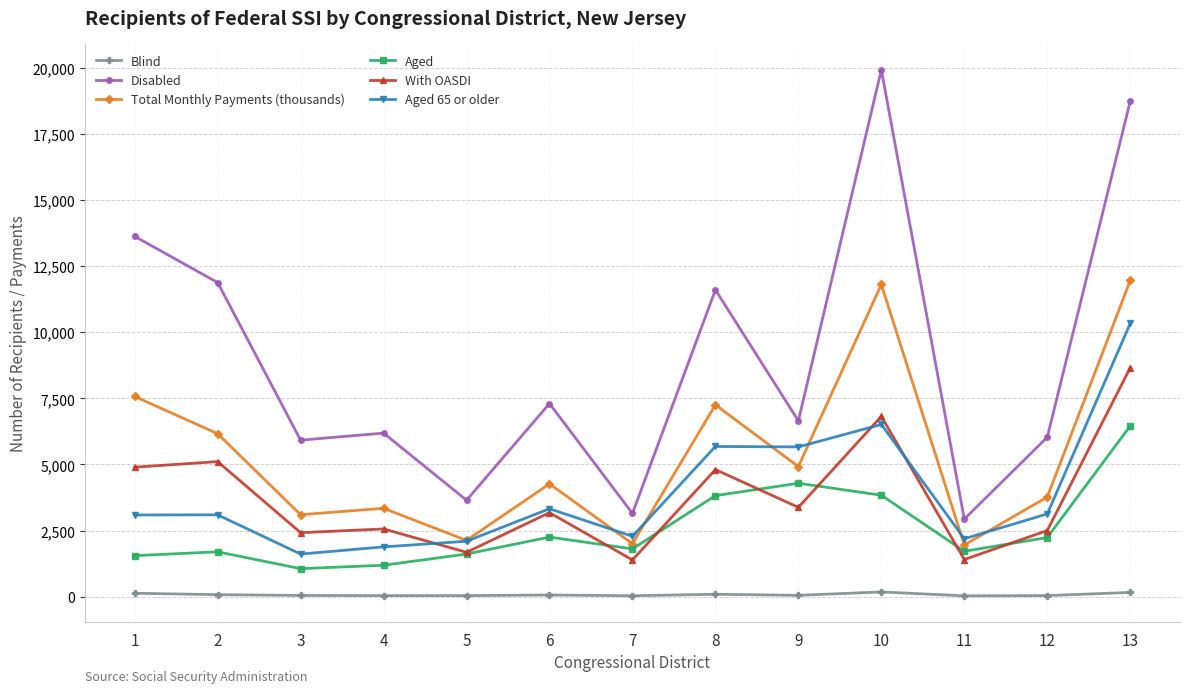

Which series has the largest total across all categories?

Disabled